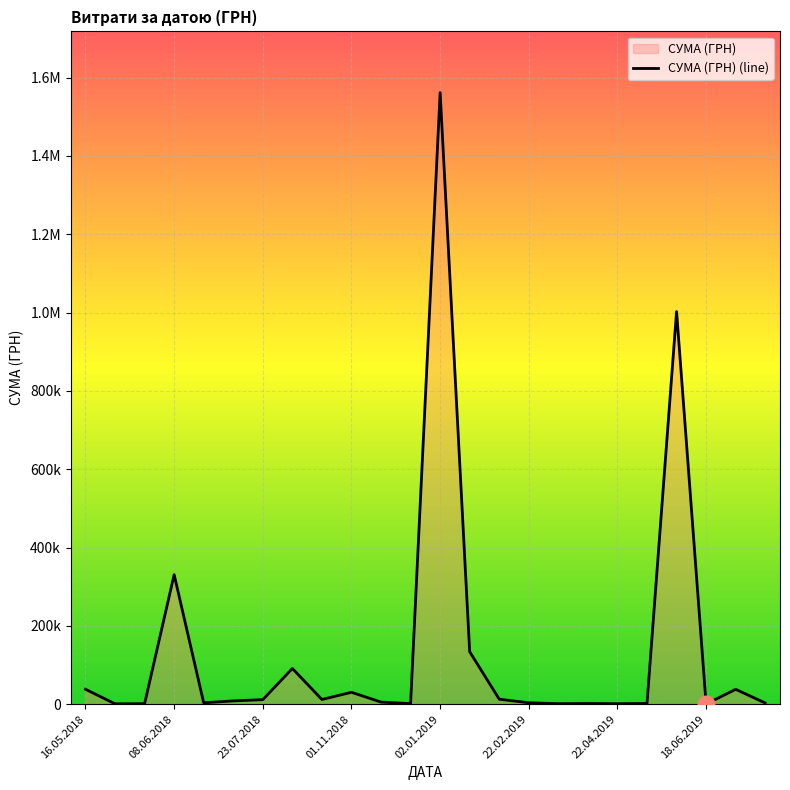

What is the sum of all values?

3294576.4